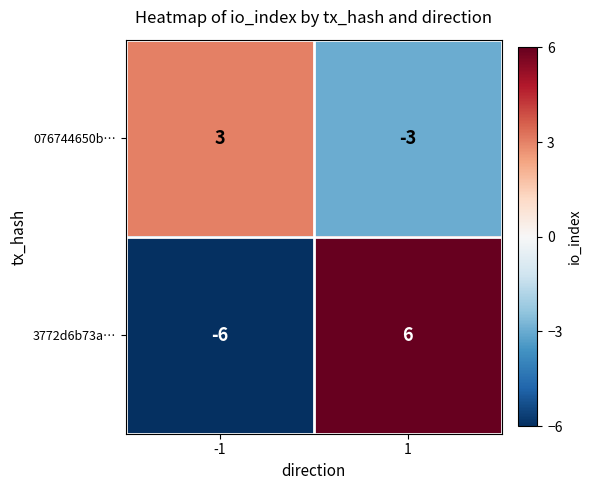

Reading right to left, list all the values displayed in this chart.

076744650b…: -3	3
3772d6b73a…: 6	-6